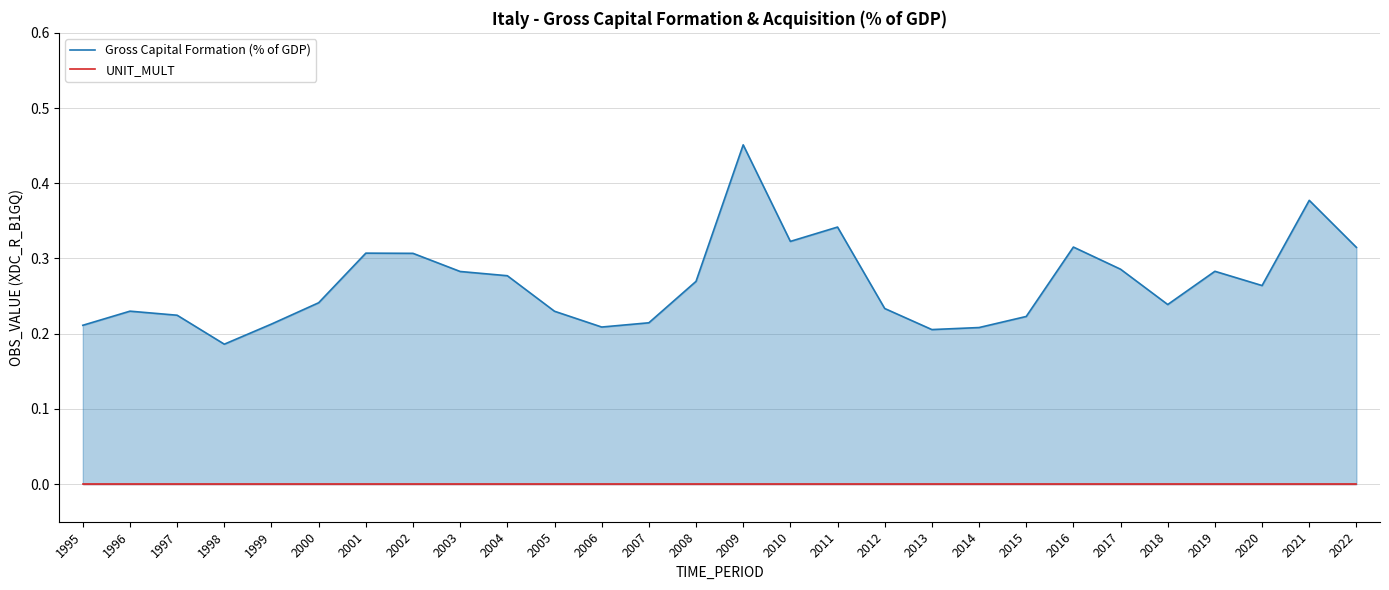

How many interior local valleys does the Gross Capital Formation (% of GDP) series have?

6